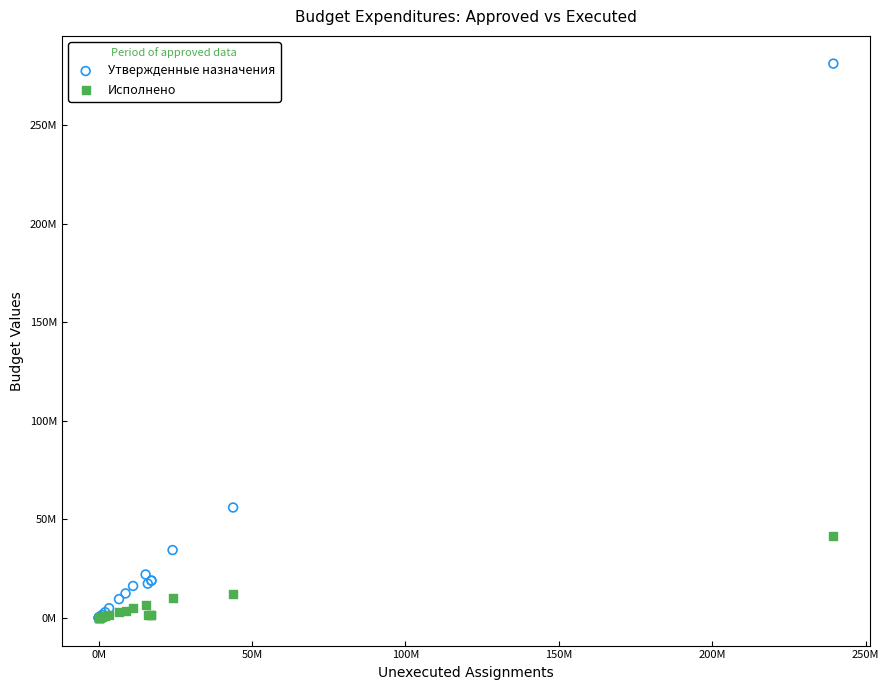

Which series contains the highest Y value?

Утвержденные назначения